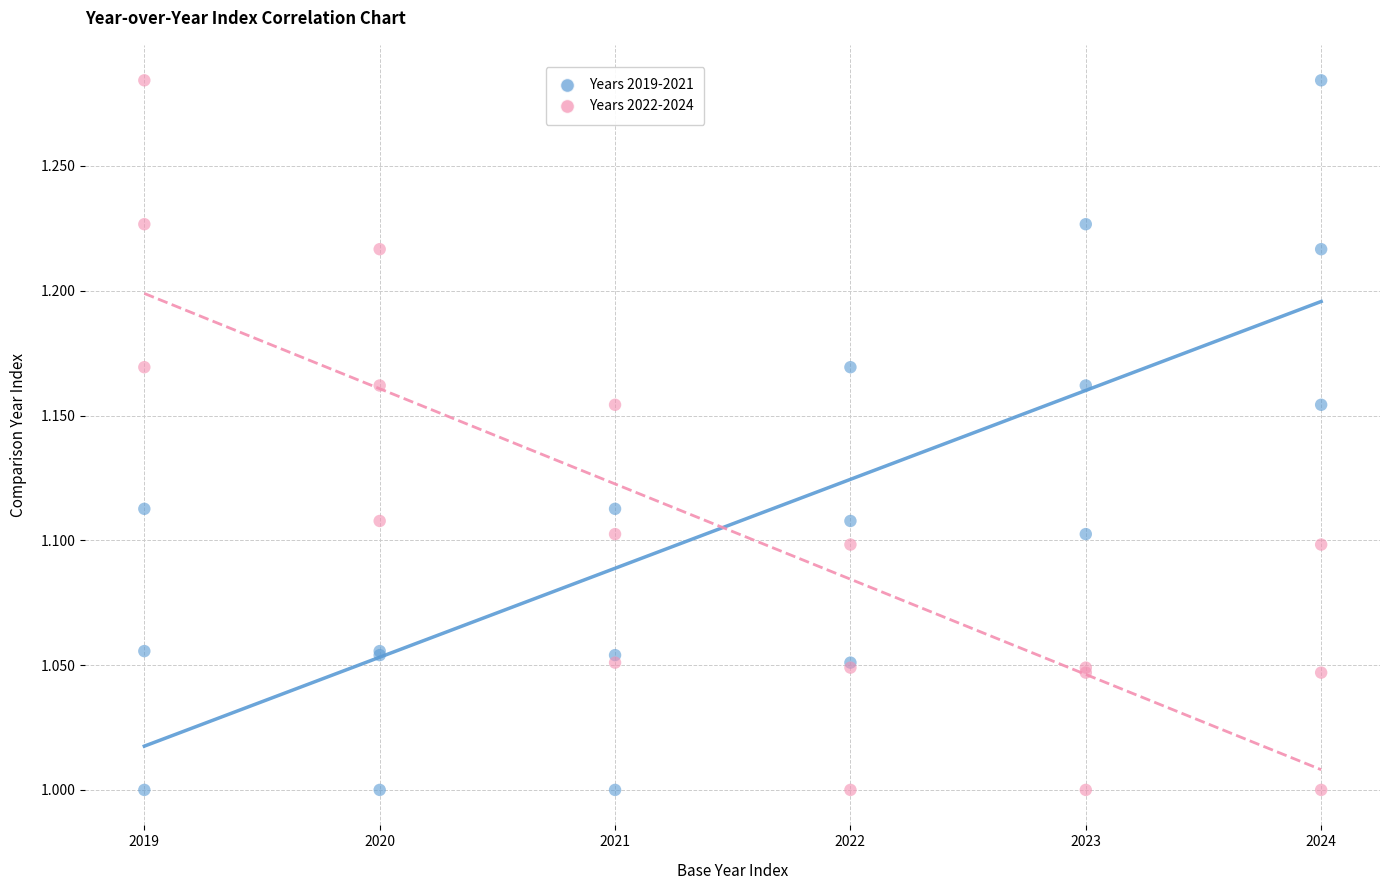

What is the X range (max minus min) for the scatter plot?

5.0